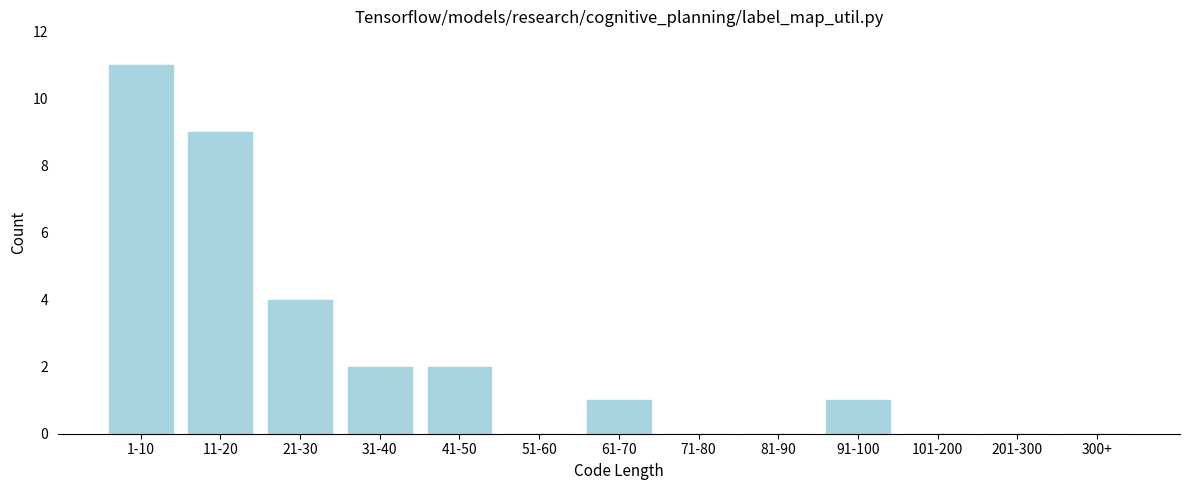

Reading right to left, transcribe all the data shown in this chart.

300+=0	201-300=0	101-200=0	91-100=1	81-90=0	71-80=0	61-70=1	51-60=0	41-50=2	31-40=2	21-30=4	11-20=9	1-10=11